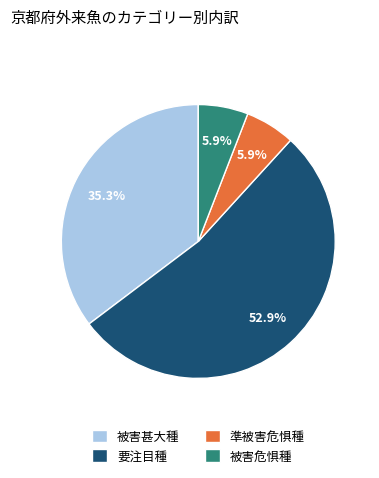

The 被害危惧種 slice represents 12% of the pie. True or false?

False